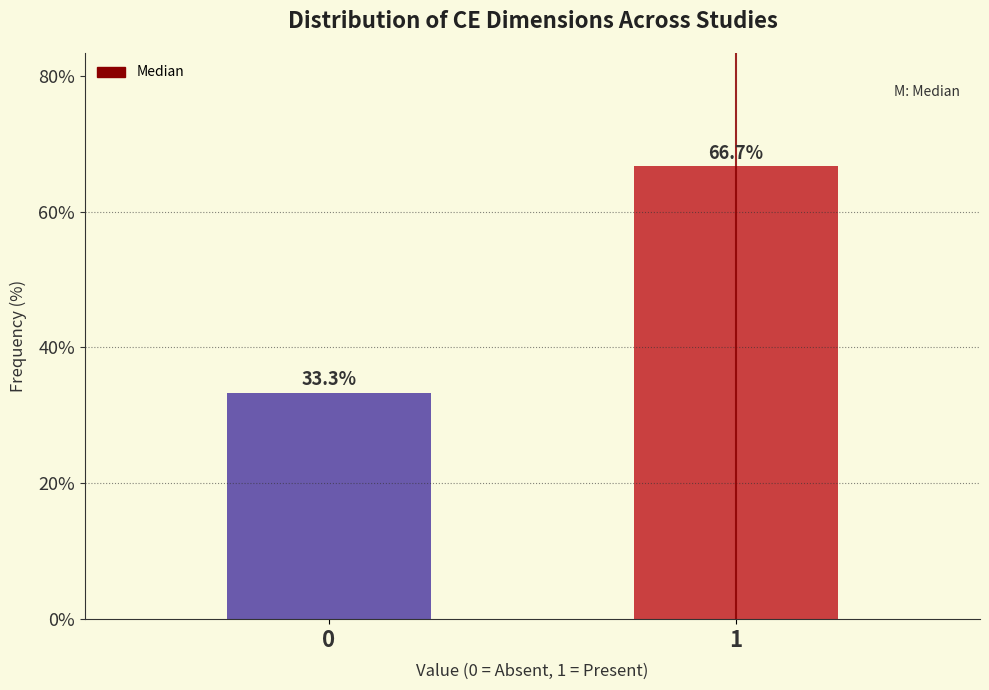

Reading left to right, extract all data points from this chart.

33.3	66.7